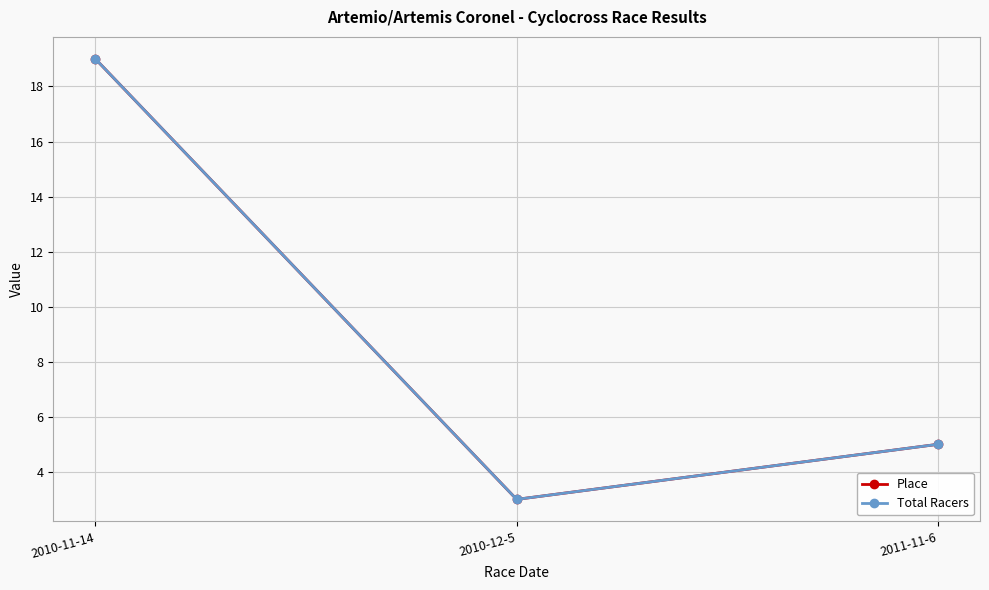

Is the value of Total Racers at 2010-11-14 greater than the value of Place at 2011-11-6?

Yes